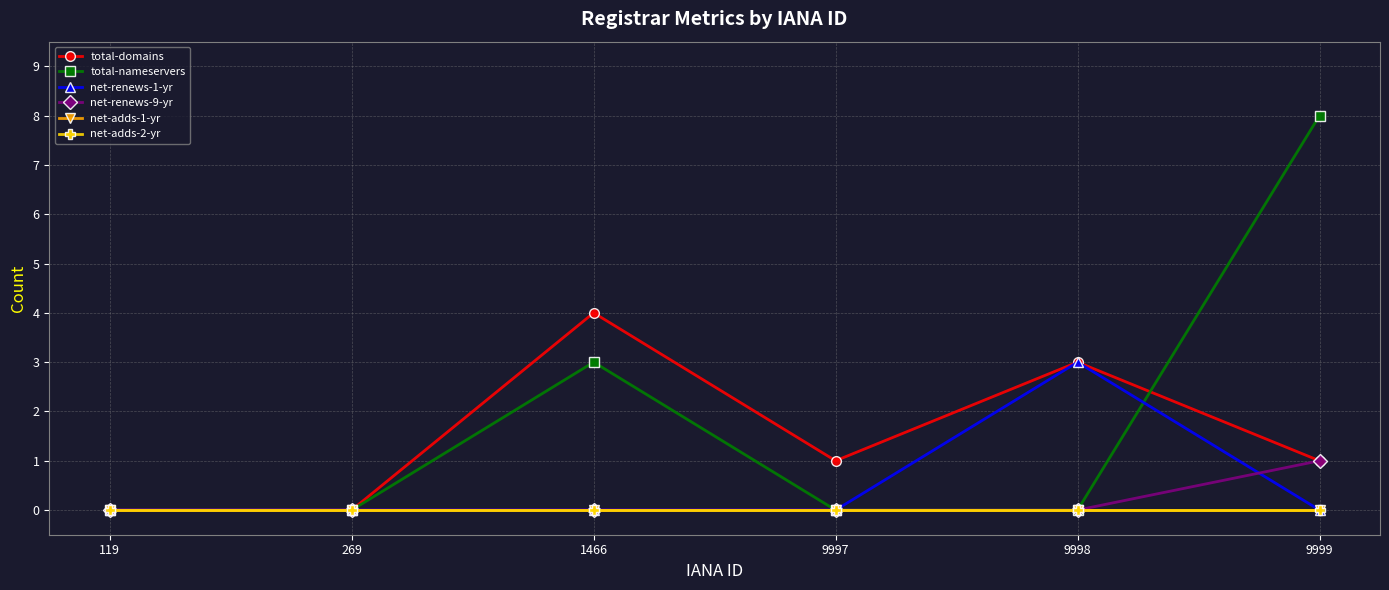

At which category is the sum across all series the highest?

9999